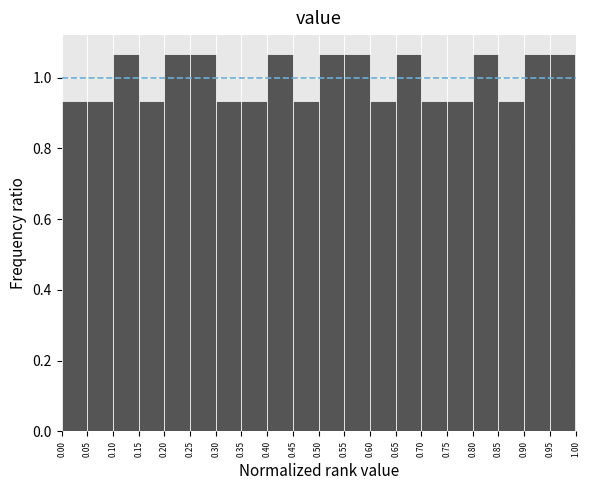

Reading left to right, list every bar in this chart as the range it spans on the x-axis followed by its height. The values are not printed on the chart, so give them approximately, as read against the axis.

0.00 to 0.05: 0.94
0.05 to 0.10: 0.94
0.10 to 0.15: 1.06
0.15 to 0.20: 0.94
0.20 to 0.25: 1.06
0.25 to 0.30: 1.06
0.30 to 0.35: 0.94
0.35 to 0.40: 0.94
0.40 to 0.45: 1.06
0.45 to 0.50: 0.94
0.50 to 0.55: 1.06
0.55 to 0.60: 1.06
0.60 to 0.65: 0.94
0.65 to 0.70: 1.06
0.70 to 0.75: 0.94
0.75 to 0.80: 0.94
0.80 to 0.85: 1.06
0.85 to 0.90: 0.94
0.90 to 0.95: 1.06
0.95 to 1.00: 1.06